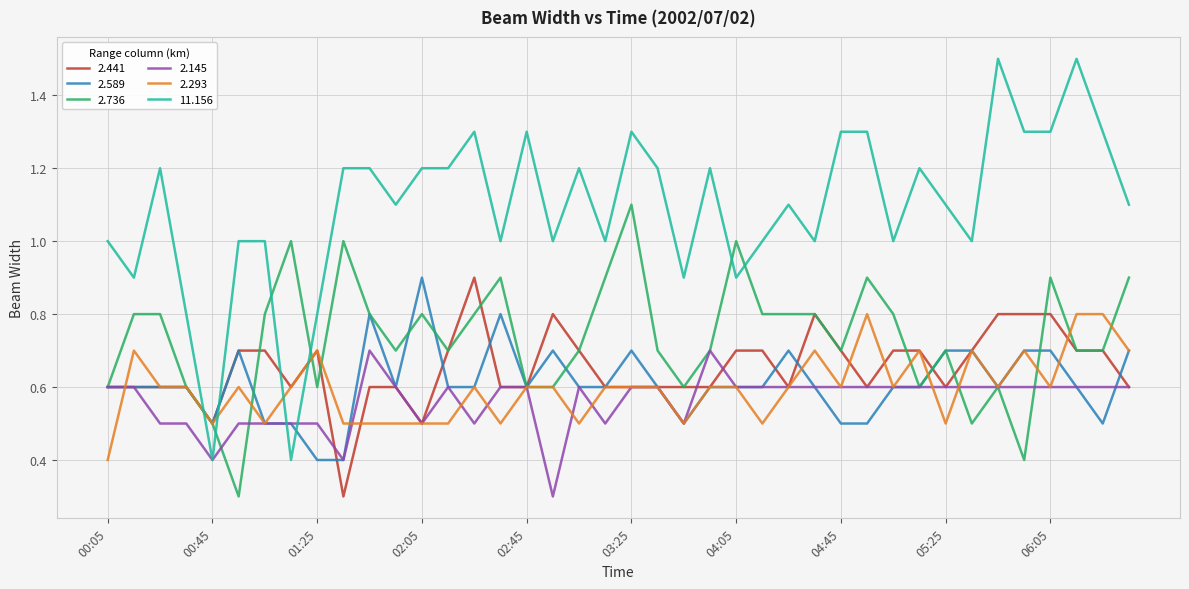

What is the smallest value displayed?

0.3